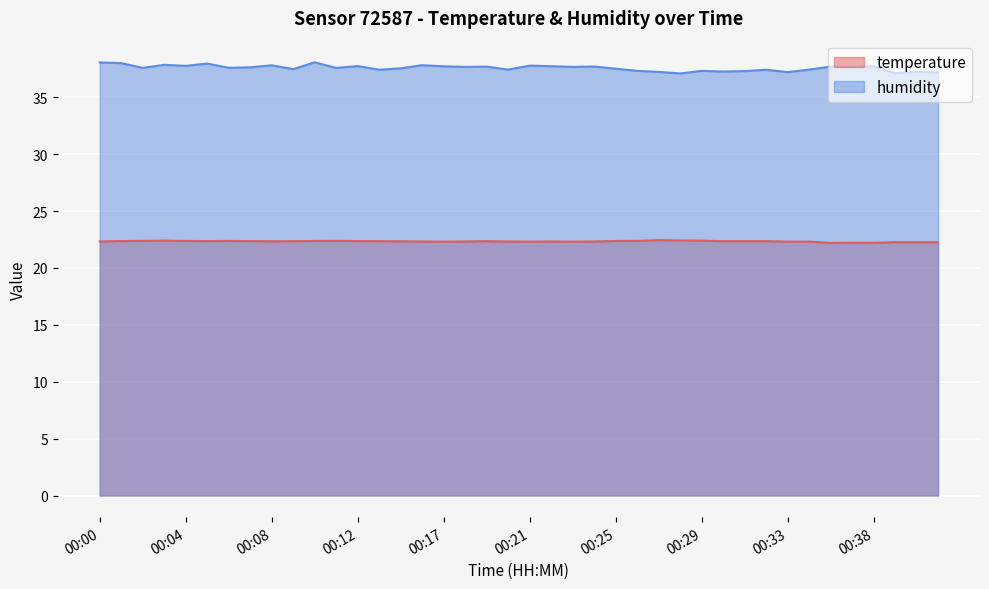

Between 00:10 and 00:15, which series saw the biggest shift?

humidity